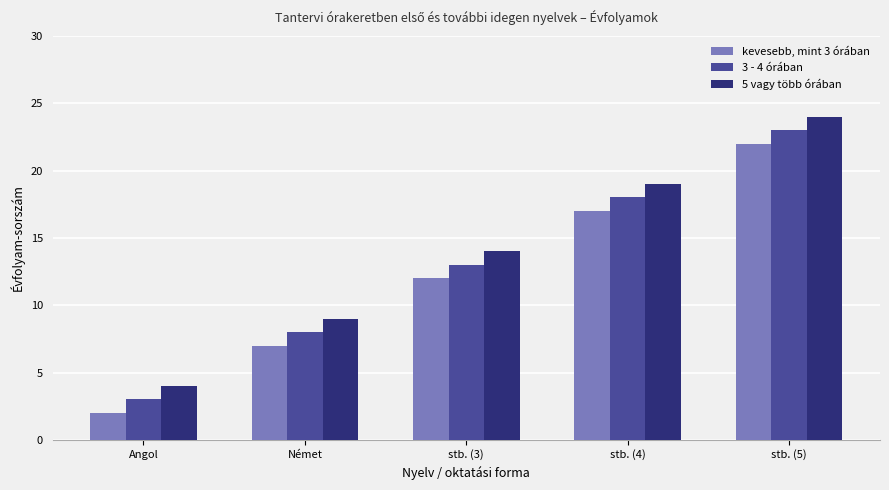

Count the number of categories in the chart.

5